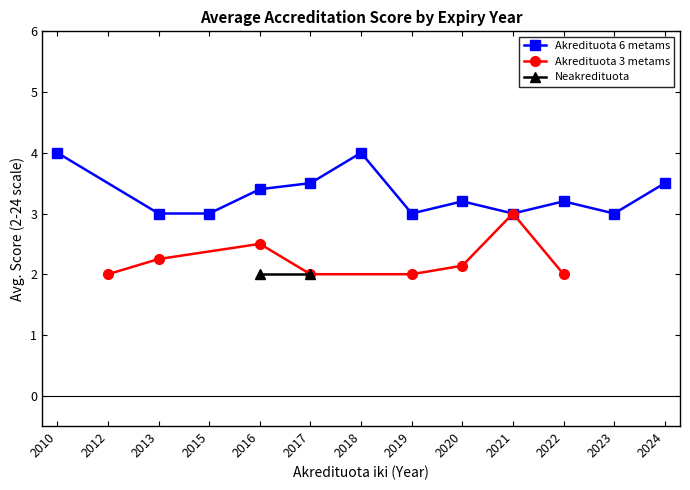

What is the minimum value for Akredituota 6 metams?

3.0